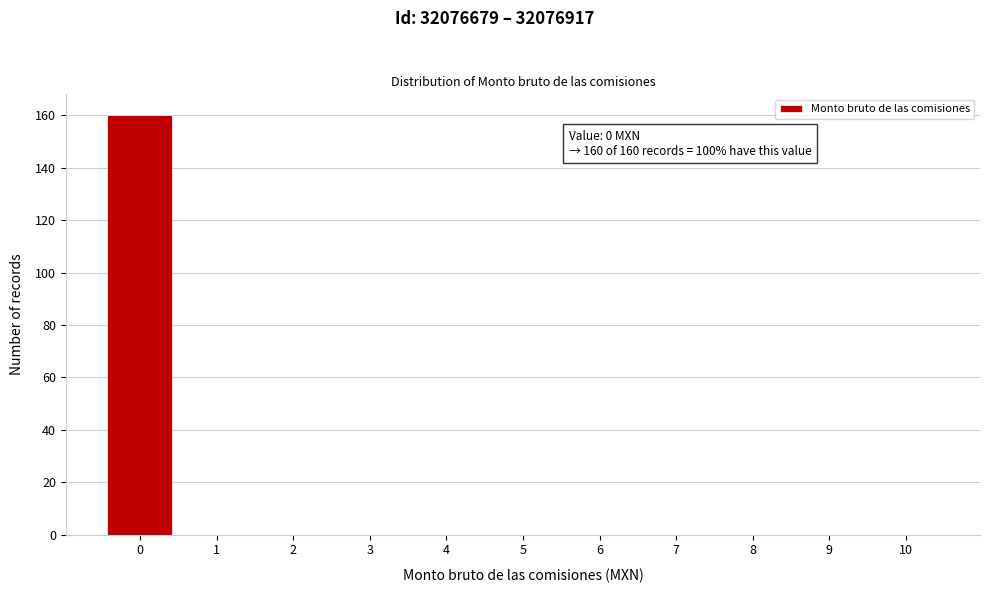

Reading right to left, what are all the values shown in this chart?

10=0	9=0	8=0	7=0	6=0	5=0	4=0	3=0	2=0	1=0	0=160